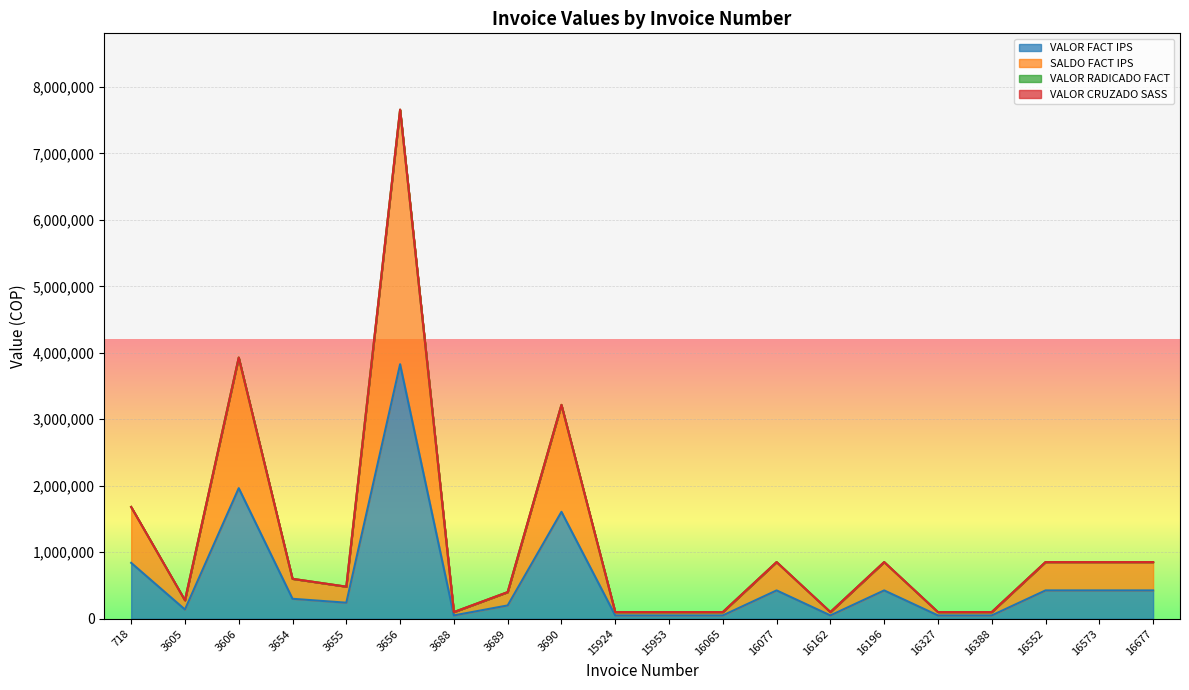

What is the total value across all series at 3689?

600000